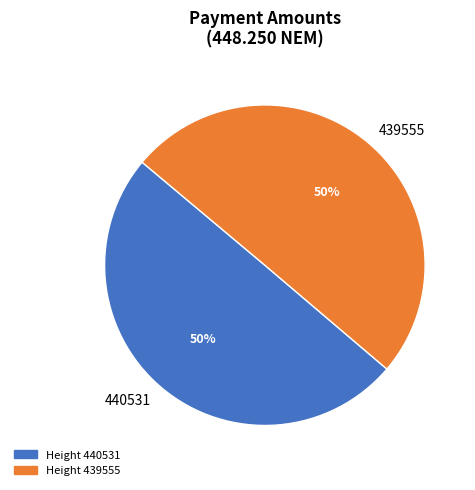

Is it true that 440531 is 50% of the pie?

True